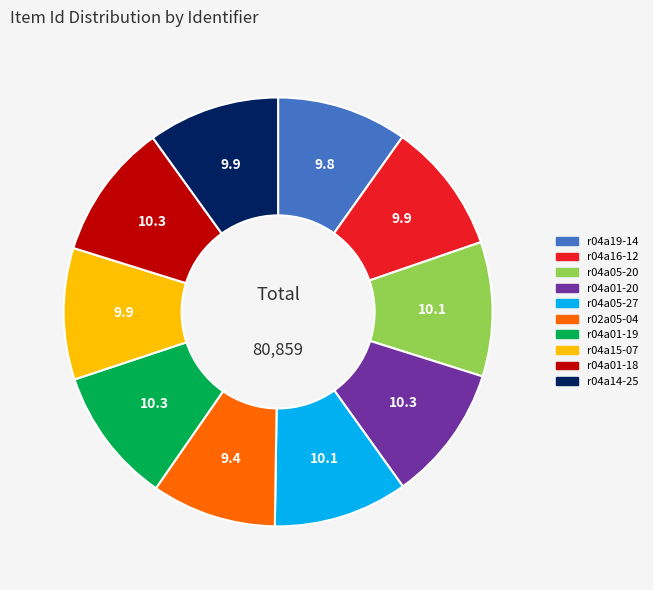

Is r04a01-18 the majority of the pie?

No